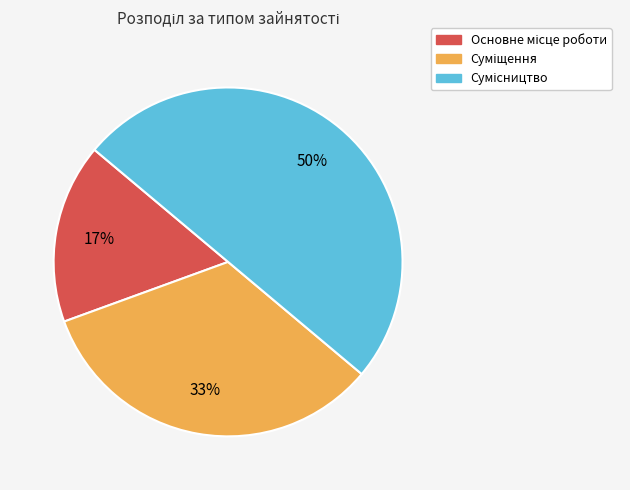

To the nearest percent, what is the average slice percentage?

33%